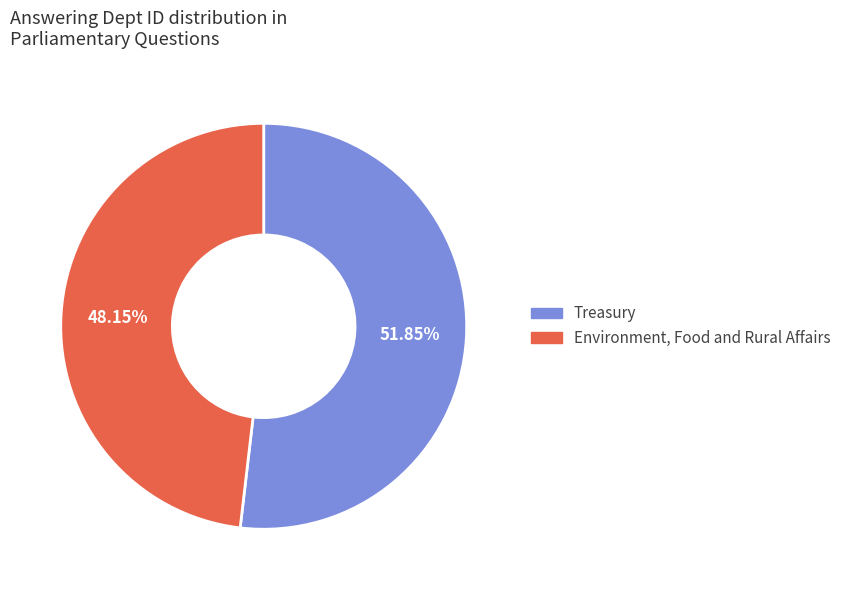

What percentage do Treasury and Environment, Food and Rural Affairs together represent?

100.0%